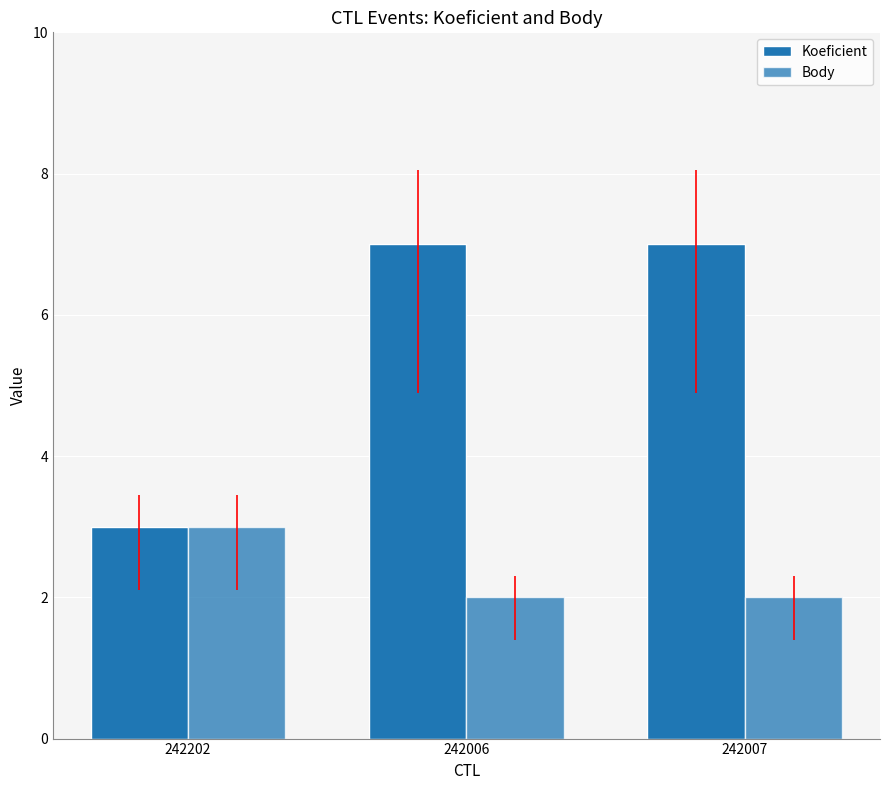

Are the bars horizontal?

No